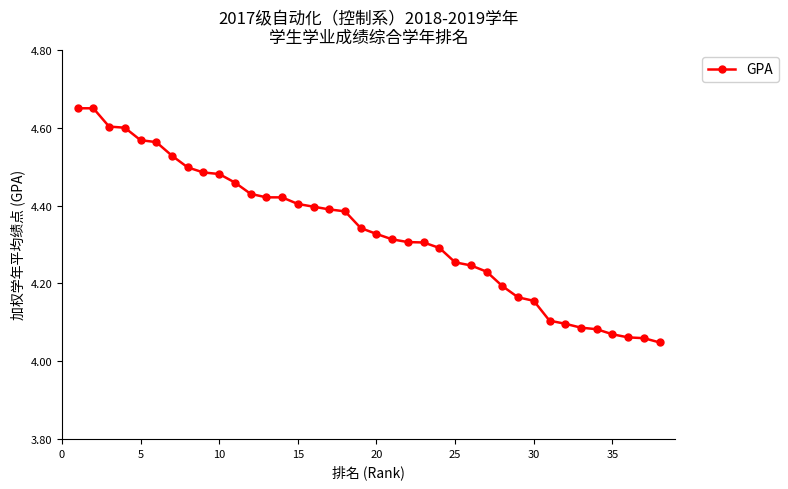

What is the difference between the second highest and second lowest values?

0.6